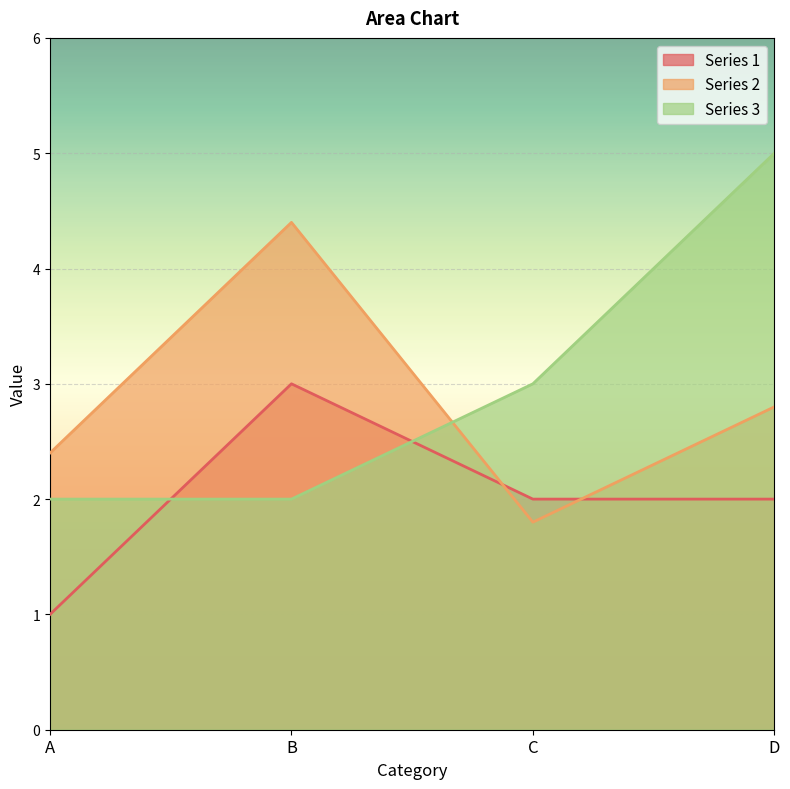

Is it true that Series 2 equals 1.8 at C?

True